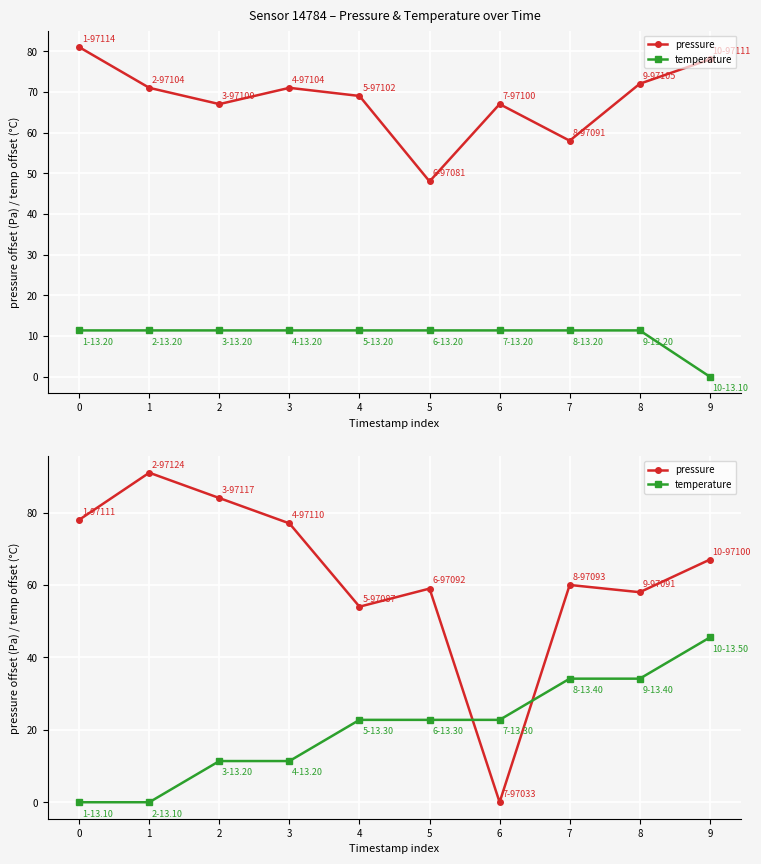

How many data points in temperature are above 22?

6